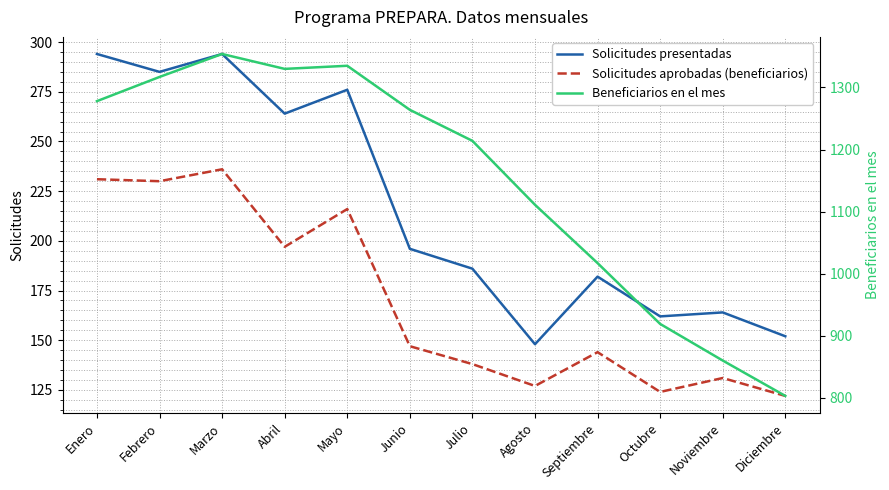

What position from the left is Julio?

7